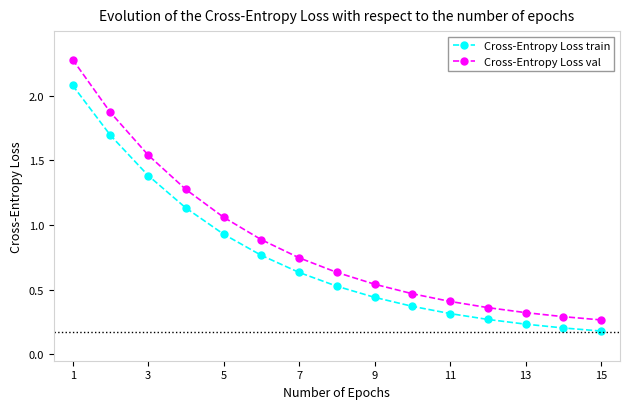

True or false: Cross-Entropy Loss val has more than 2 interior local peaks.

False